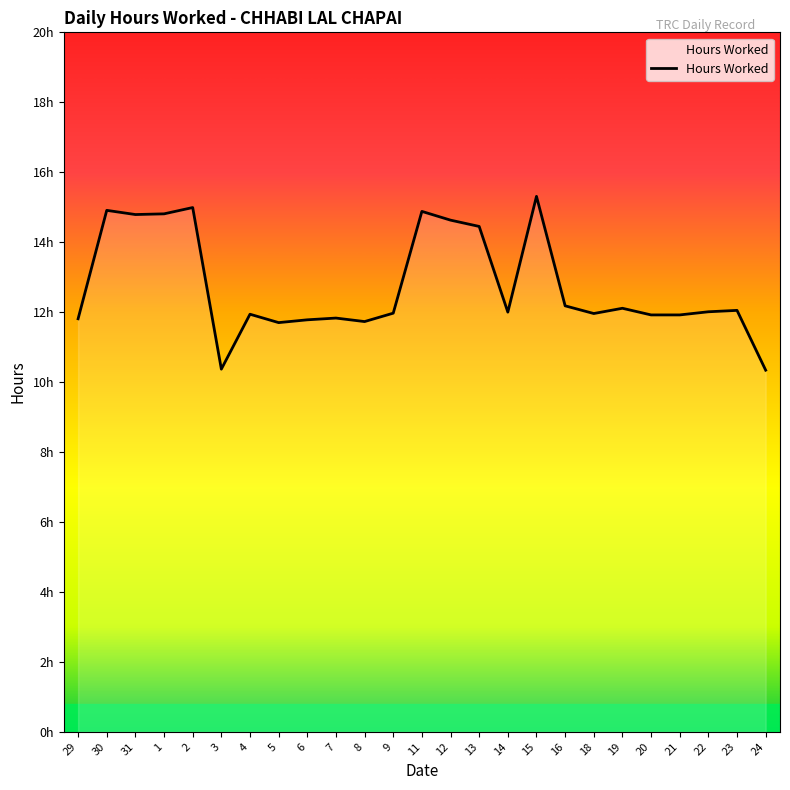

Does the chart have visible grid lines?

No